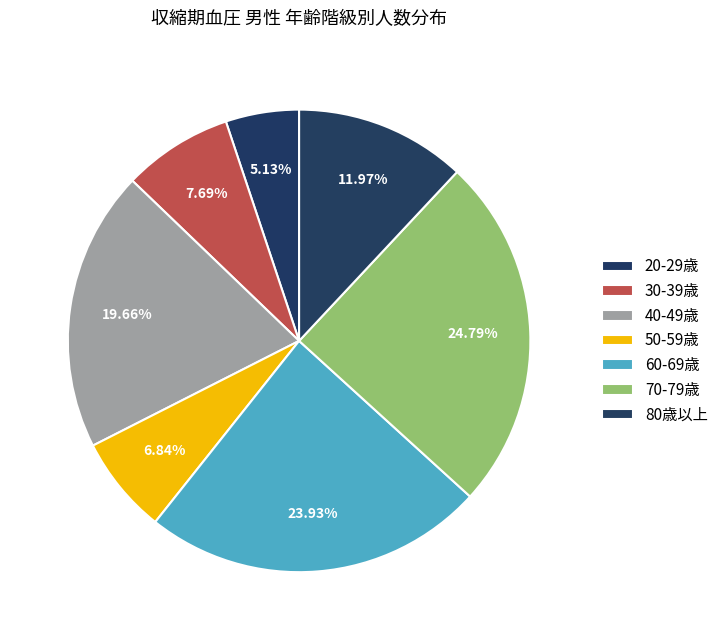

How many slices are in this pie chart?

7